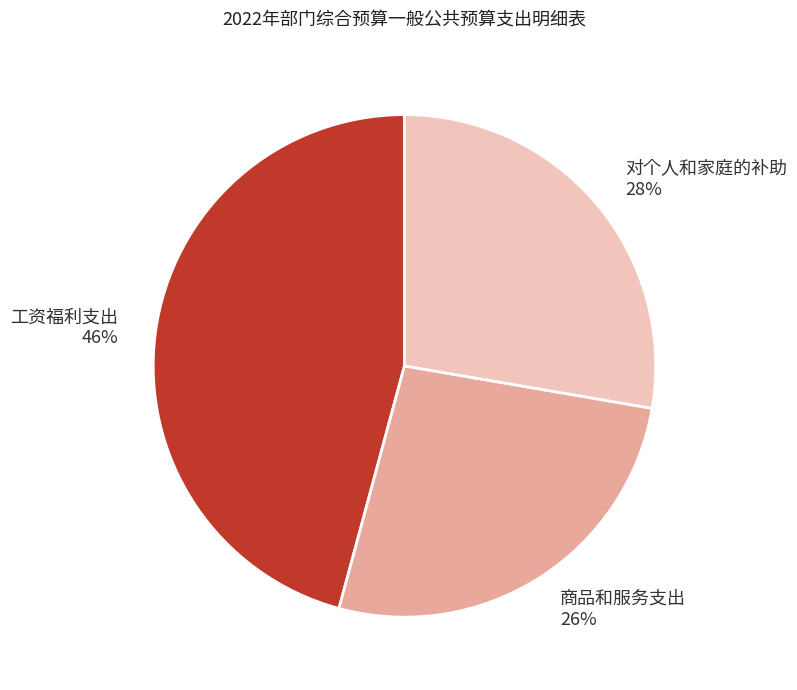

How many slices are in this pie chart?

3